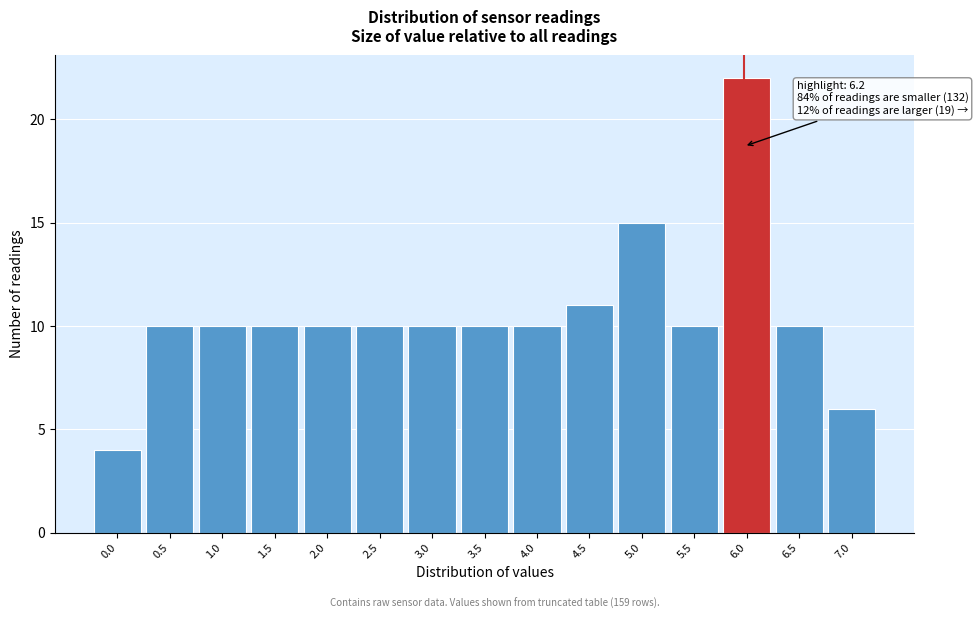

Reading left to right, what are all the values shown in this chart?

4	10	10	10	10	10	10	10	10	11	15	10	22	10	6